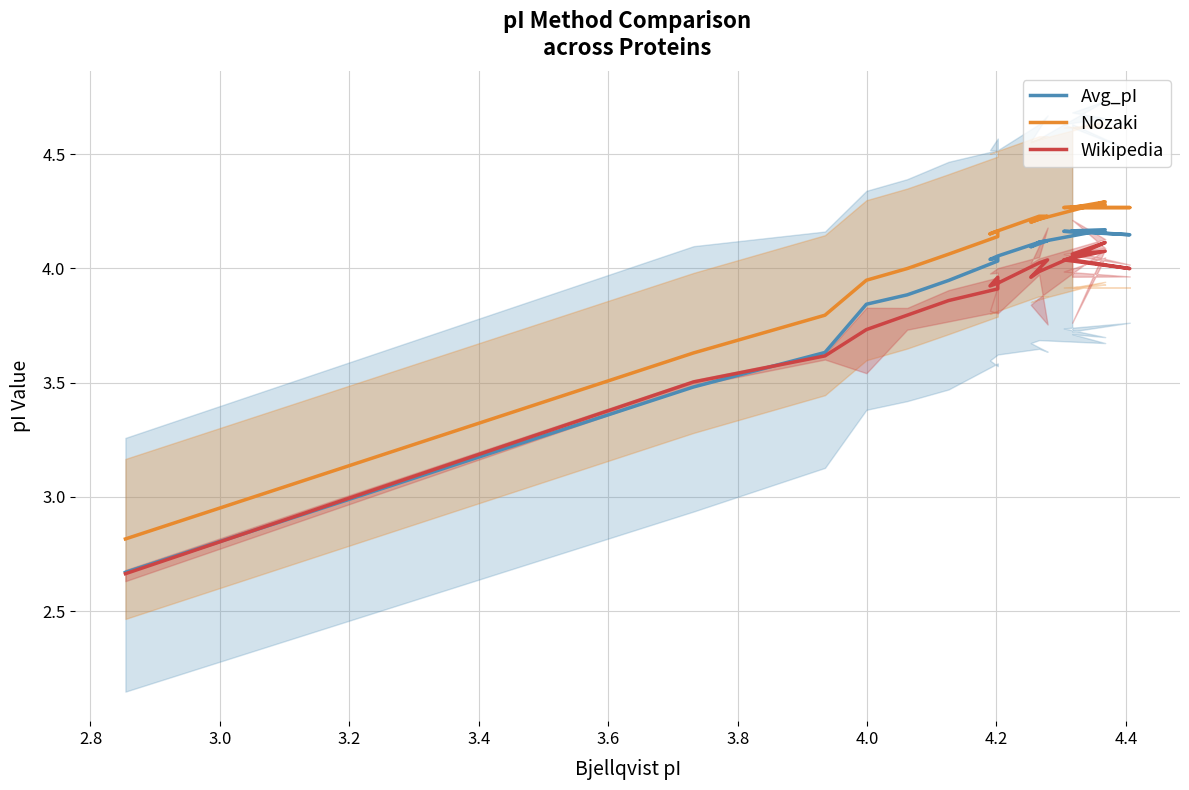

Where is the first local minimum for Avg_pI?

4.2